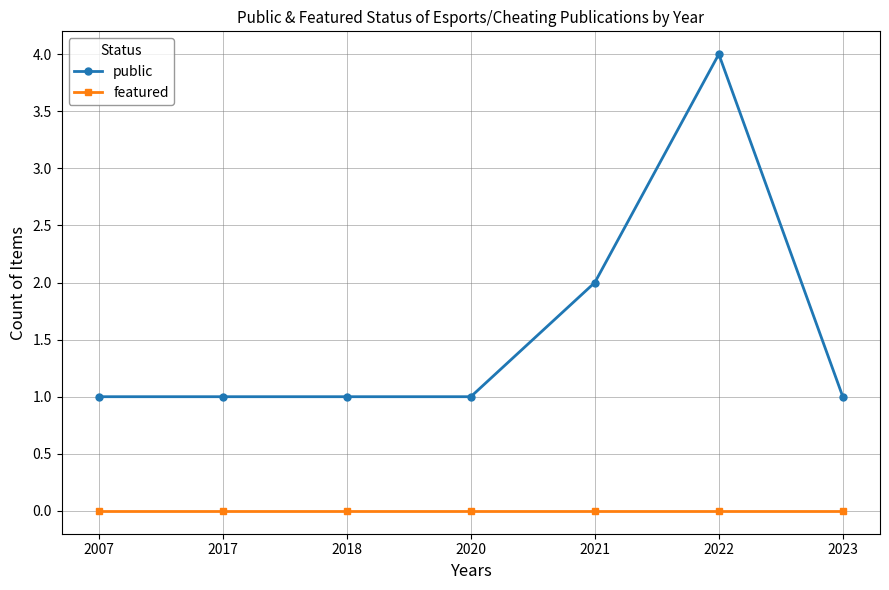

Which series has the largest range (max minus min)?

public